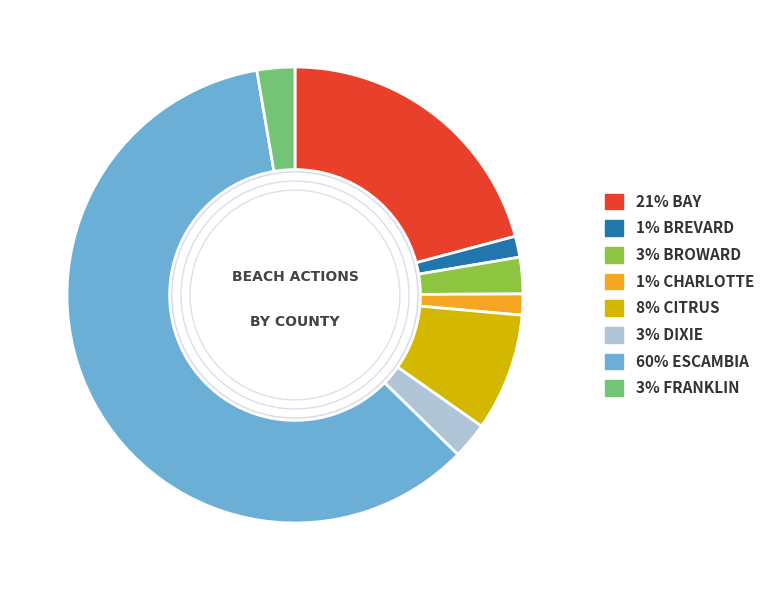

Which slice is the largest?

60% ESCAMBIA